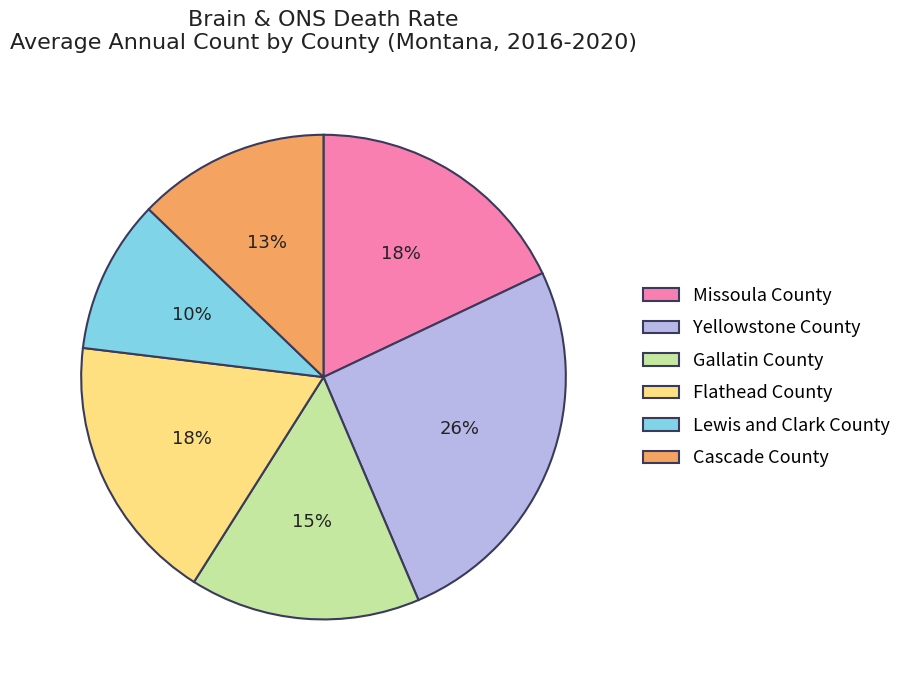

True or false: Missoula County accounts for 18% of the total.

True